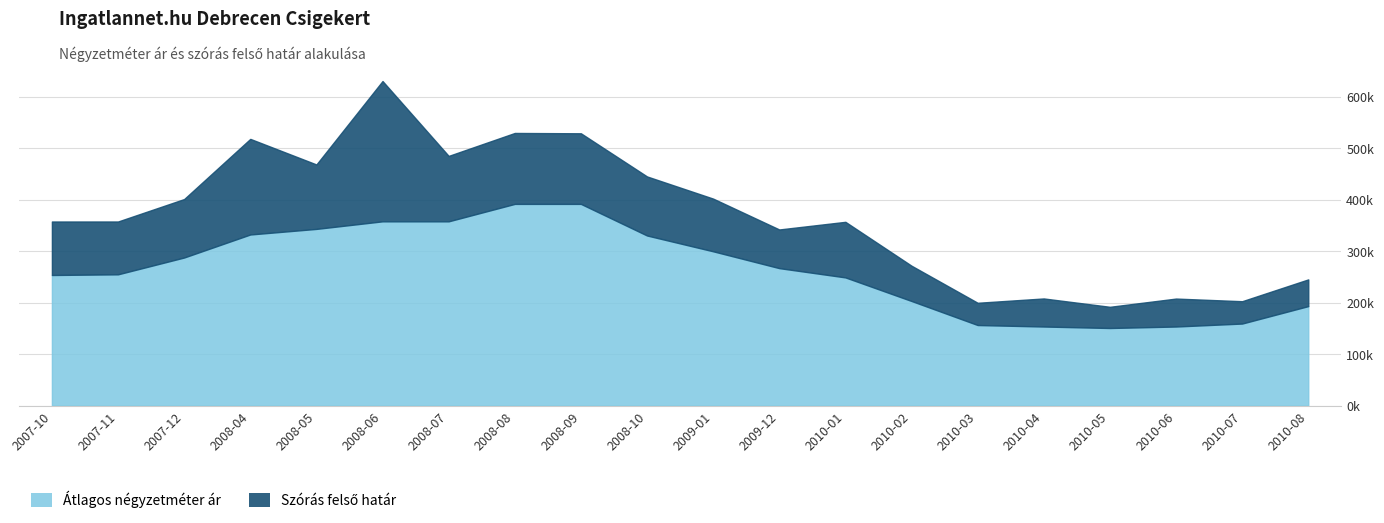

What is the smallest value displayed?

150940